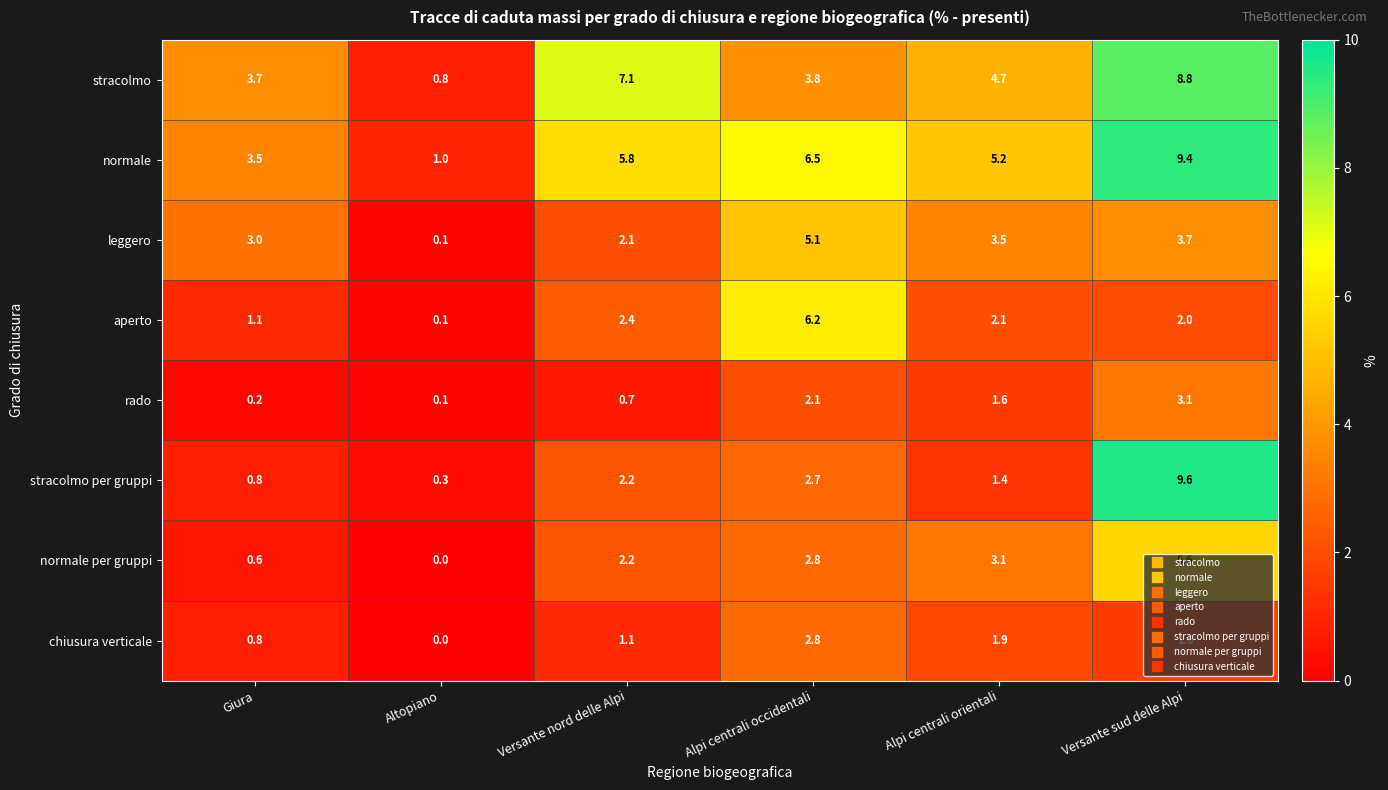

What is the spread (max minus min) of values at Altopiano?

1.0